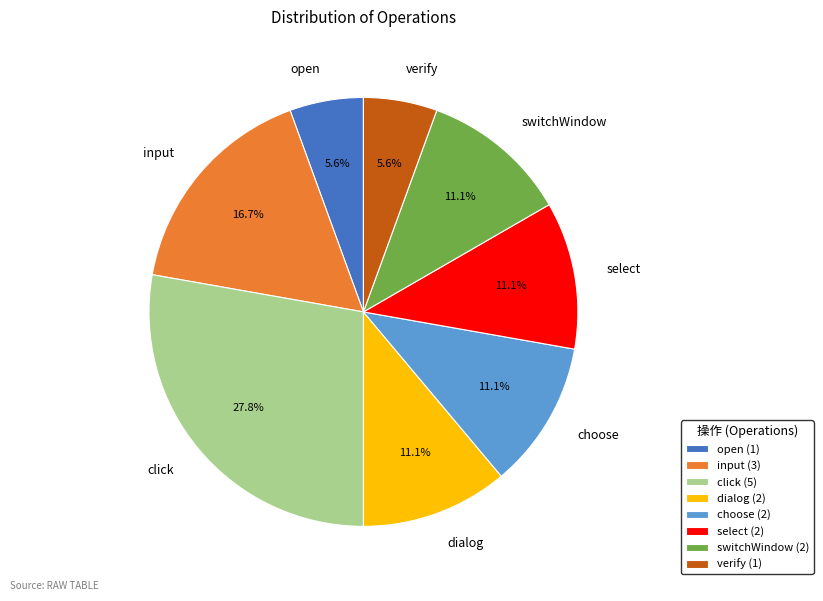

Approximately how many times larger is the value at click compared to input?

1.7